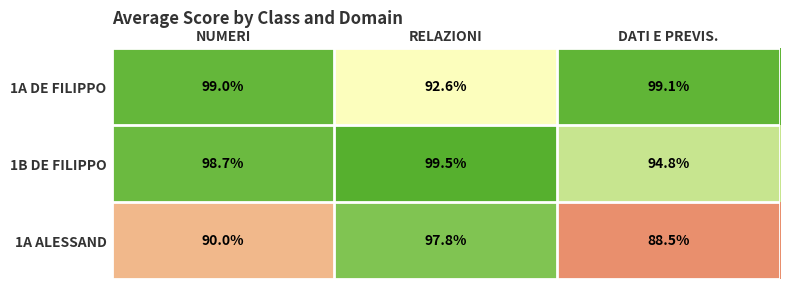

Reading left to right, extract all data points from this chart.

1A DE FILIPPO: 99.0	92.6	99.1
1B DE FILIPPO: 98.7	99.5	94.8
1A ALESSAND: 90.0	97.8	88.5